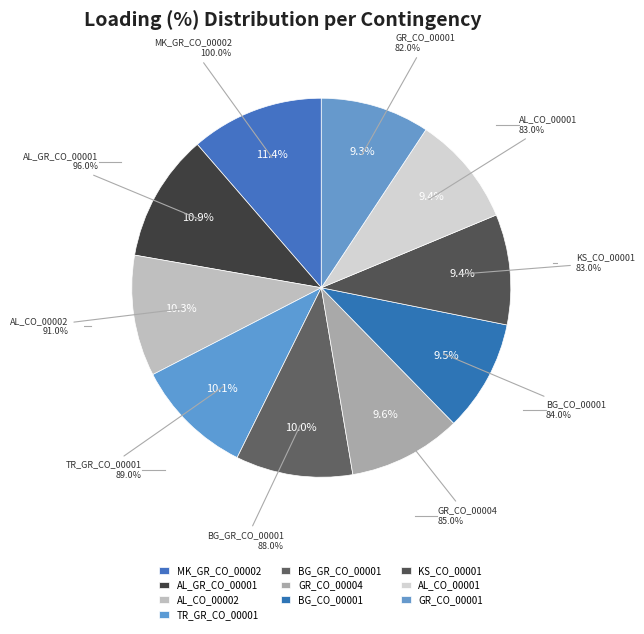

Does any single category account for the majority?

No